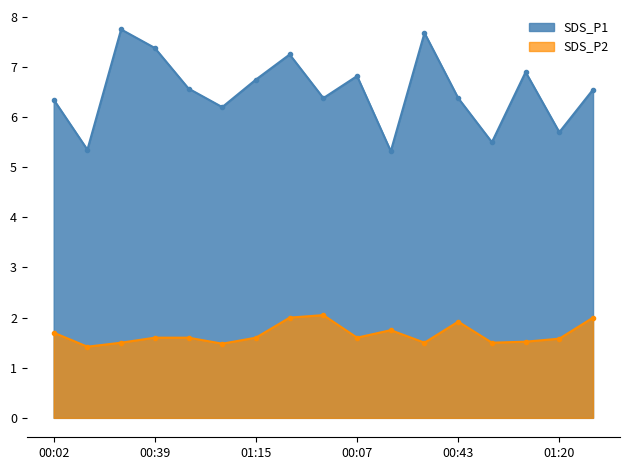

True or false: SDS_P1 and SDS_P2 intersect in this chart.

False